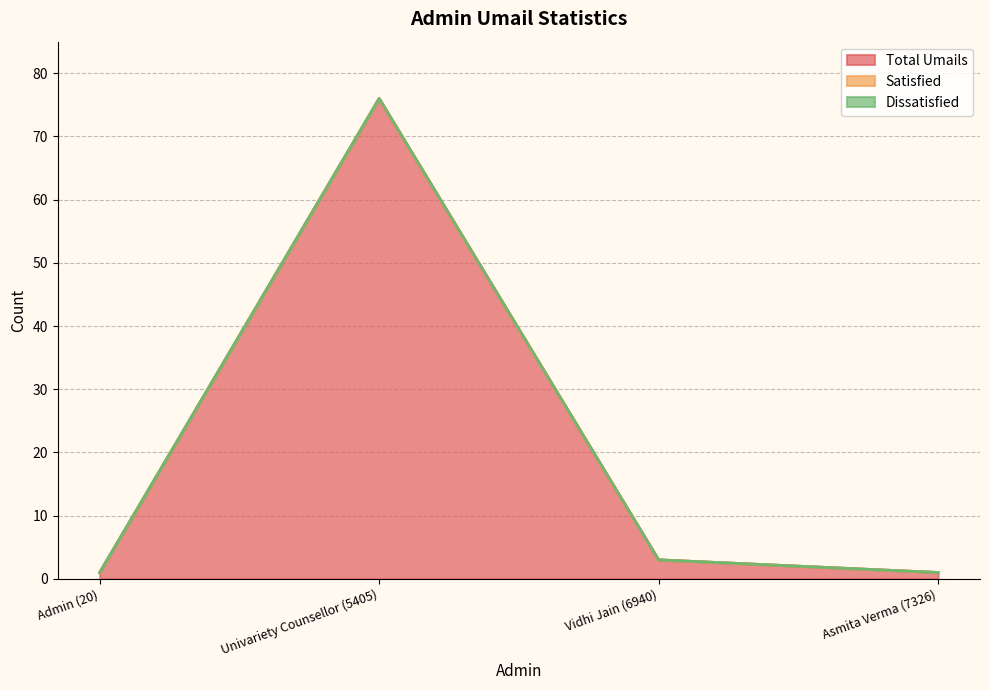

At which label is Satisfied closest to 0?

Admin (20)